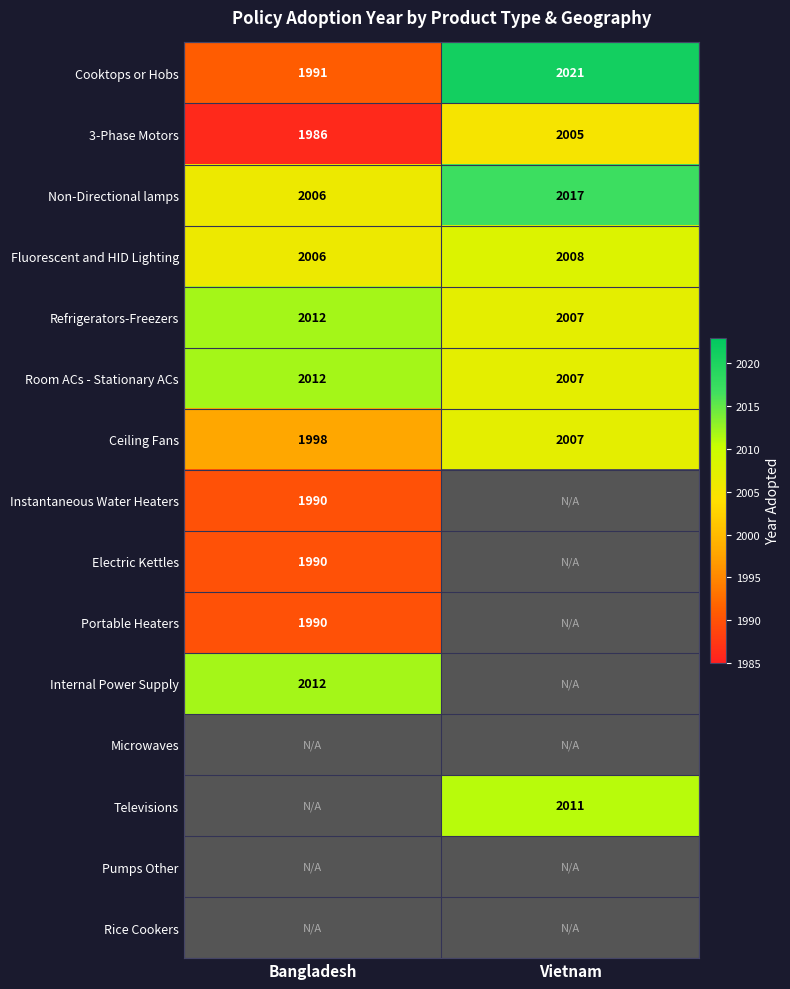

What is the difference between the maximum and minimum values in the Ceiling Fans series?

9